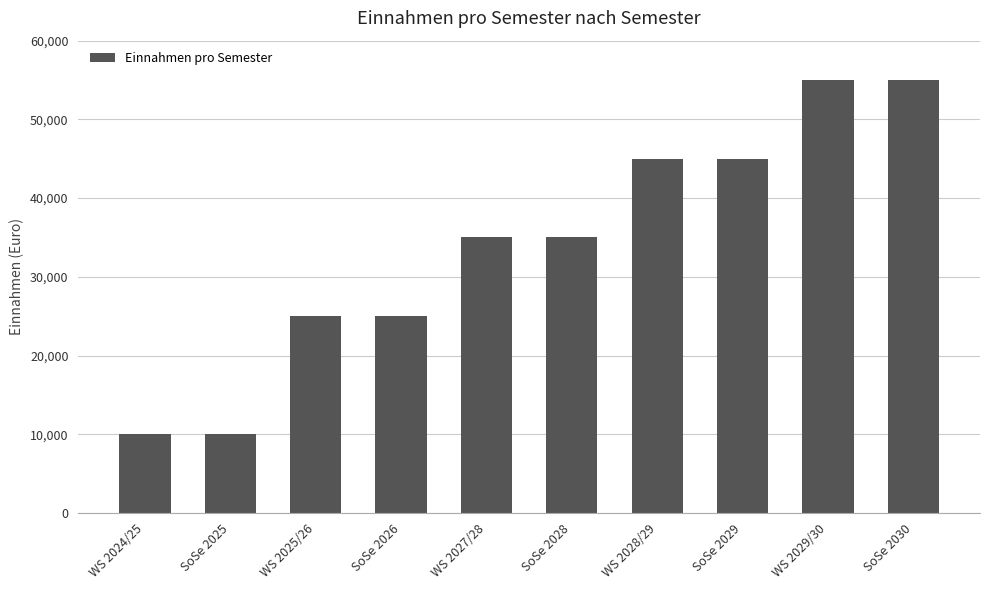

Reading right to left, list all the values displayed in this chart.

55000	55000	45000	45000	35000	35000	25000	25000	10000	10000